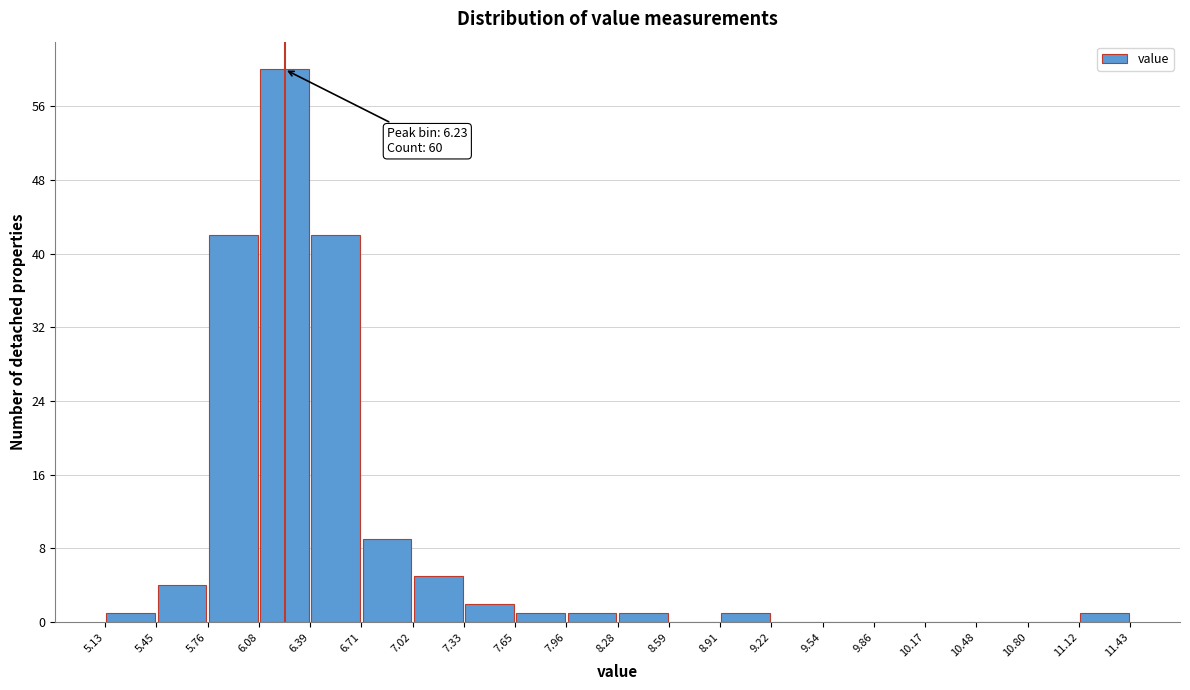

Which range on the x-axis has the tallest bar?

6.08 to 6.39